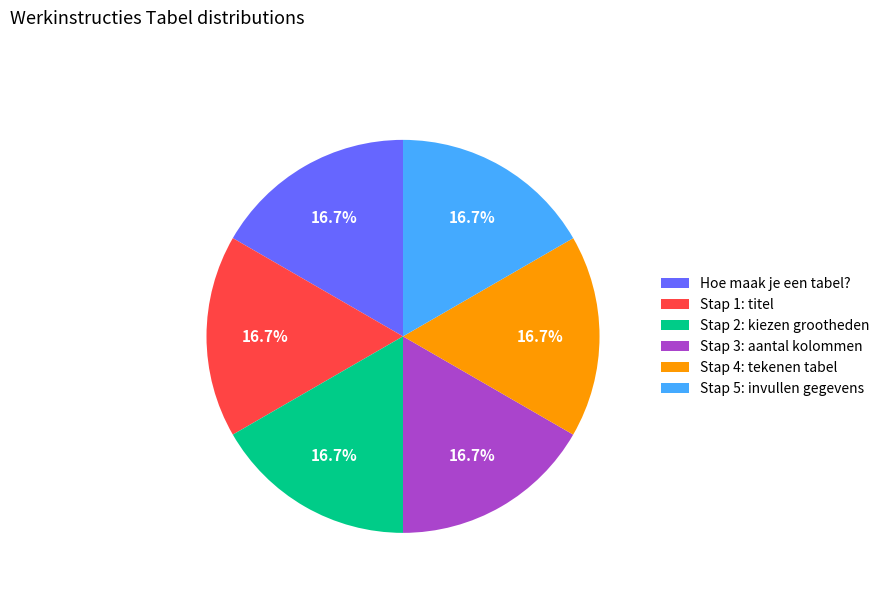

What portion of the pie excludes Stap 2: kiezen grootheden?

83.3%